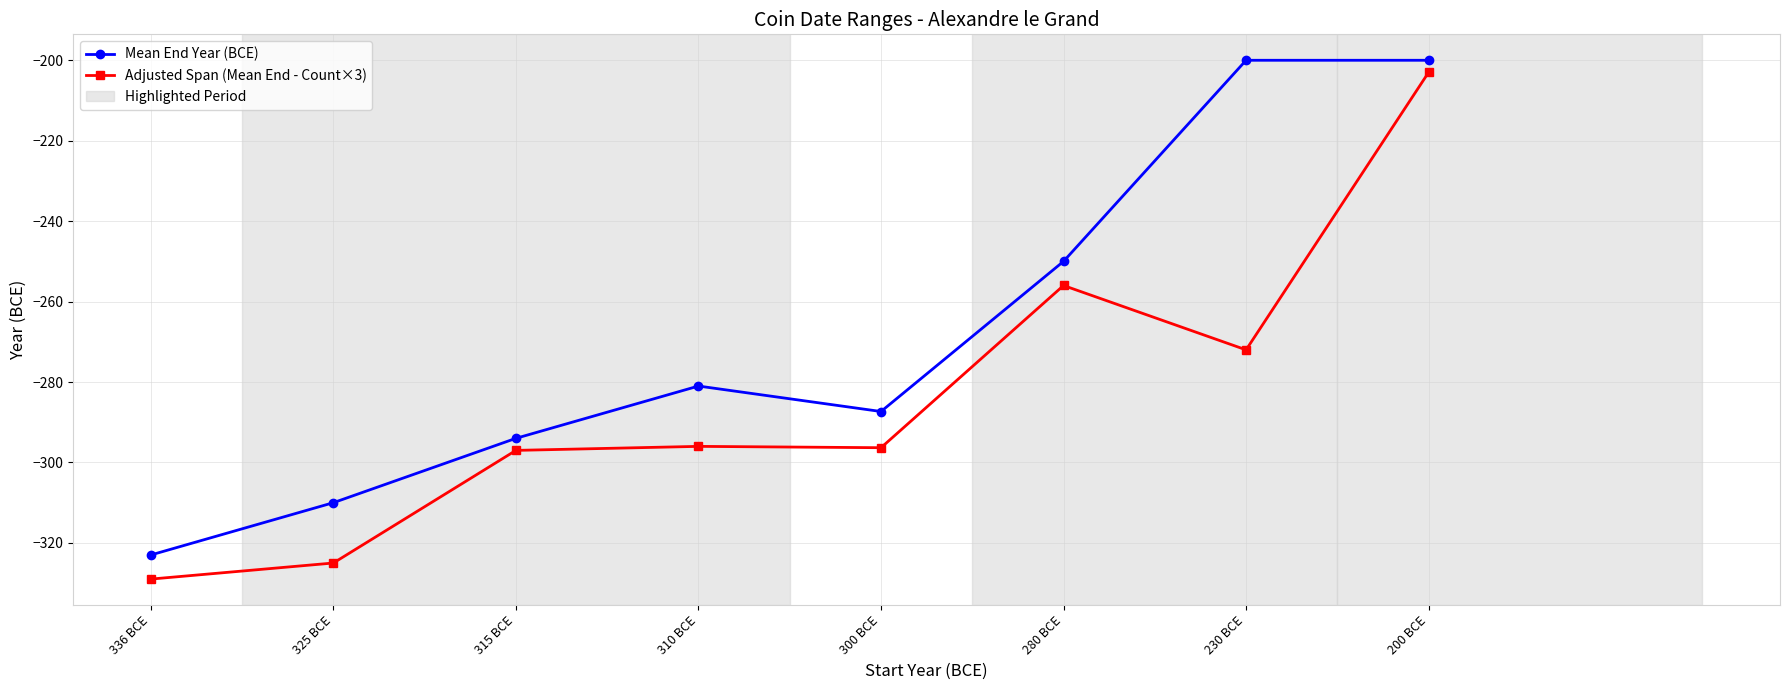

Where does the Adjusted Span (Mean End - Count×3) series first go above -296?

280 BCE